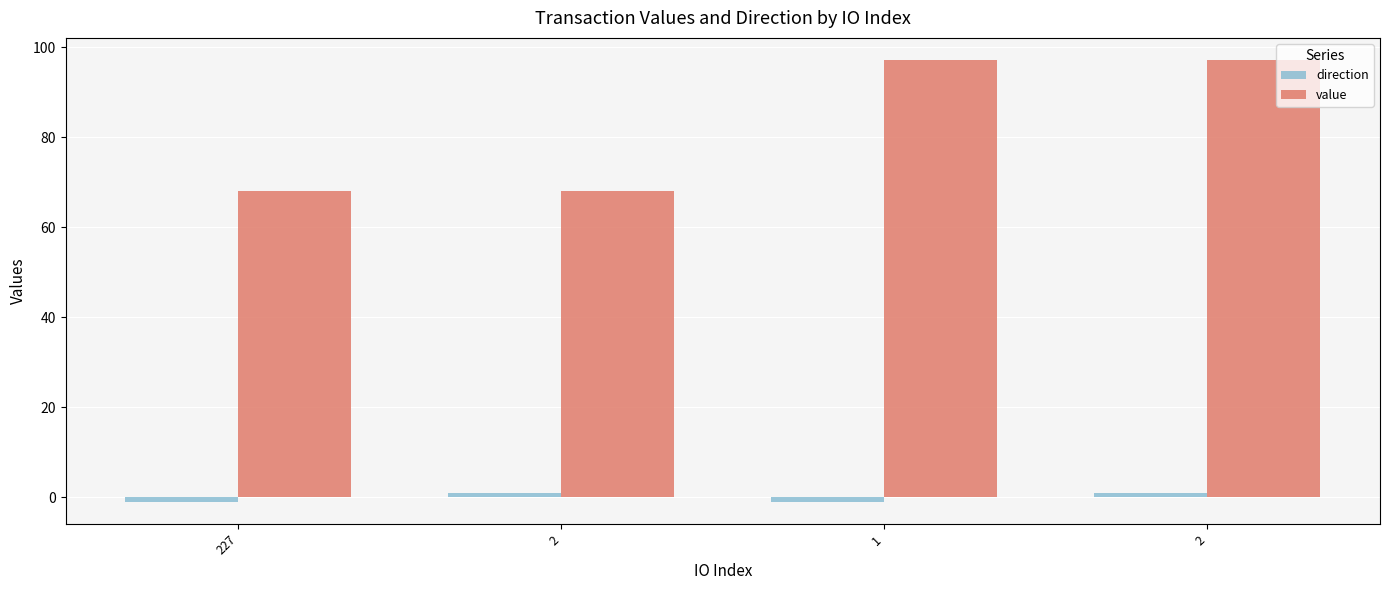

At how many categories does at least one series exceed 93?

2